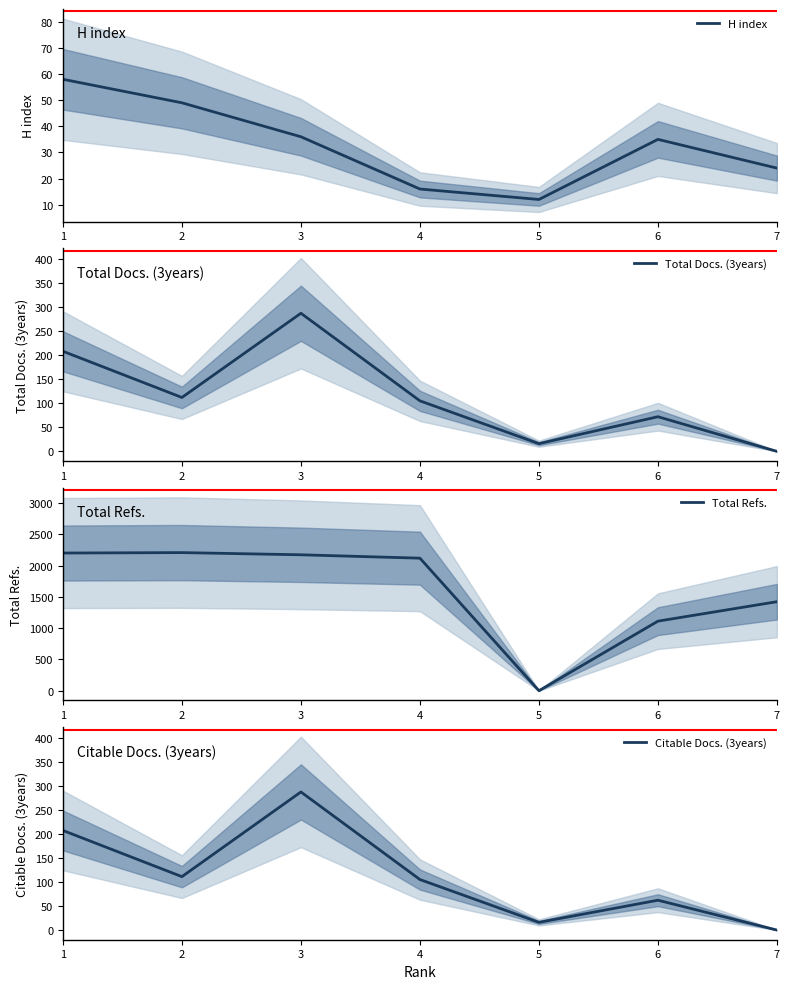

What are all the series names shown in the legend?

H index, Total Docs. (3years), Total Refs., Citable Docs. (3years)